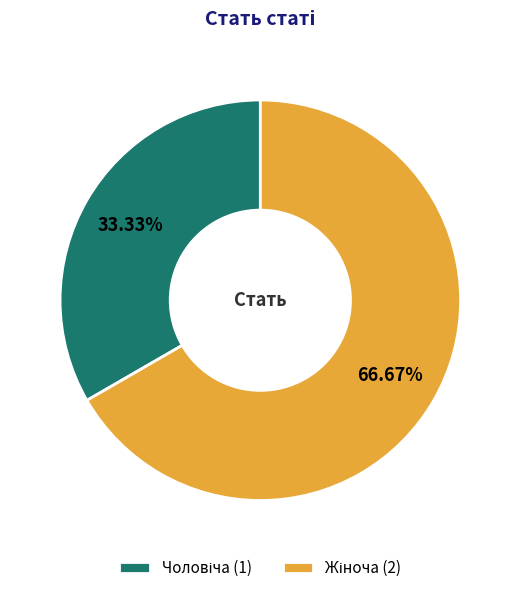

Does any single category account for the majority?

Yes